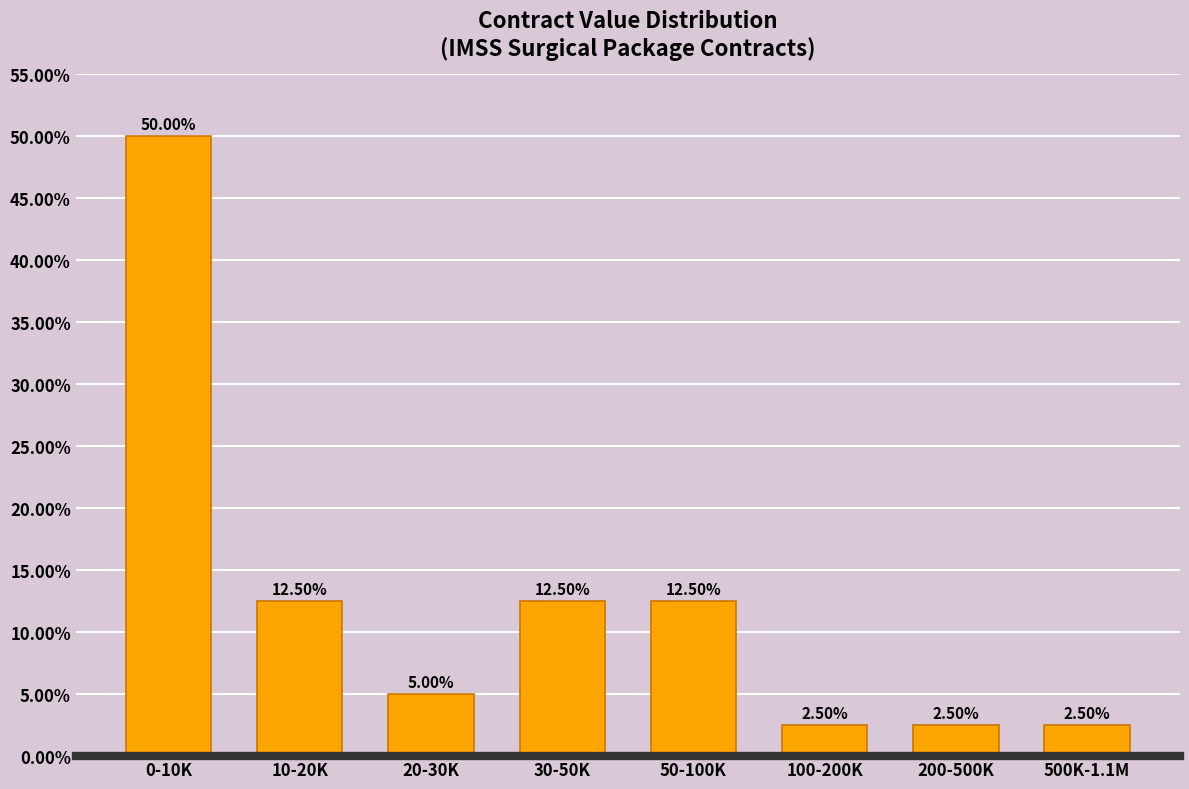

Which has a higher value, 20-30K or 0-10K?

0-10K